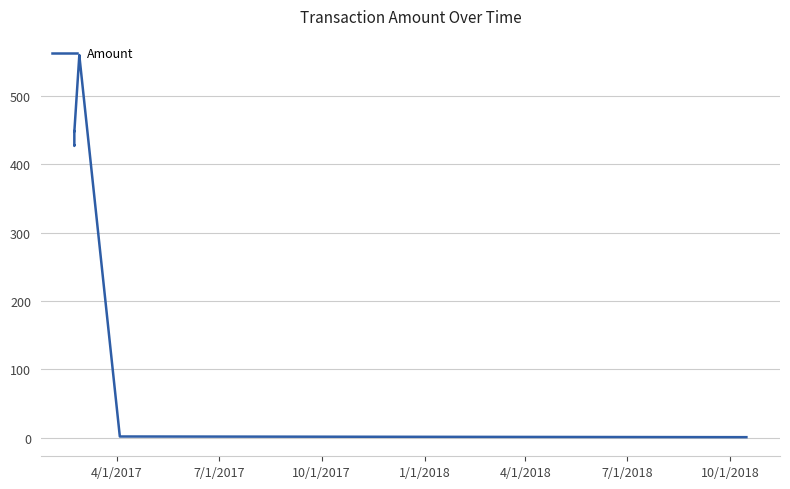

What is the difference between the maximum and second lowest values?

558